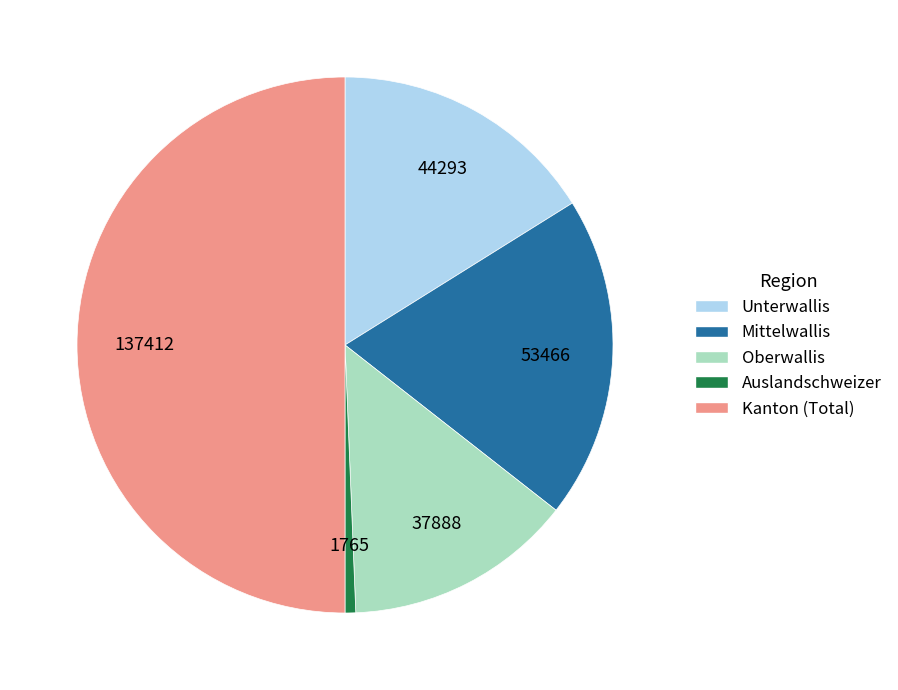

What is the ratio of the value at Mittelwallis to the value at Auslandschweizer?

30.3